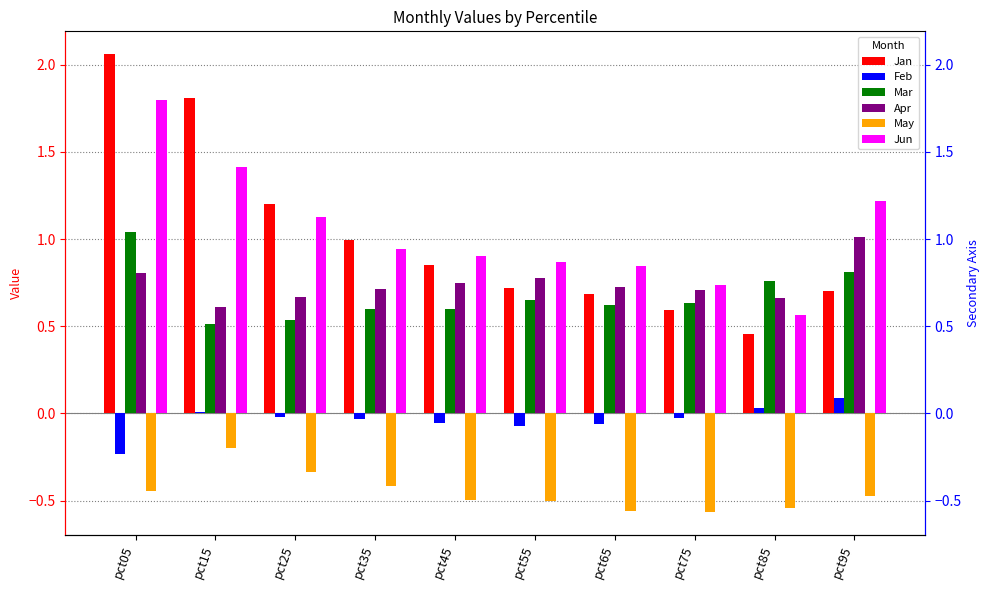

What is the value of the Mar bar at the 9th from the left?

0.8